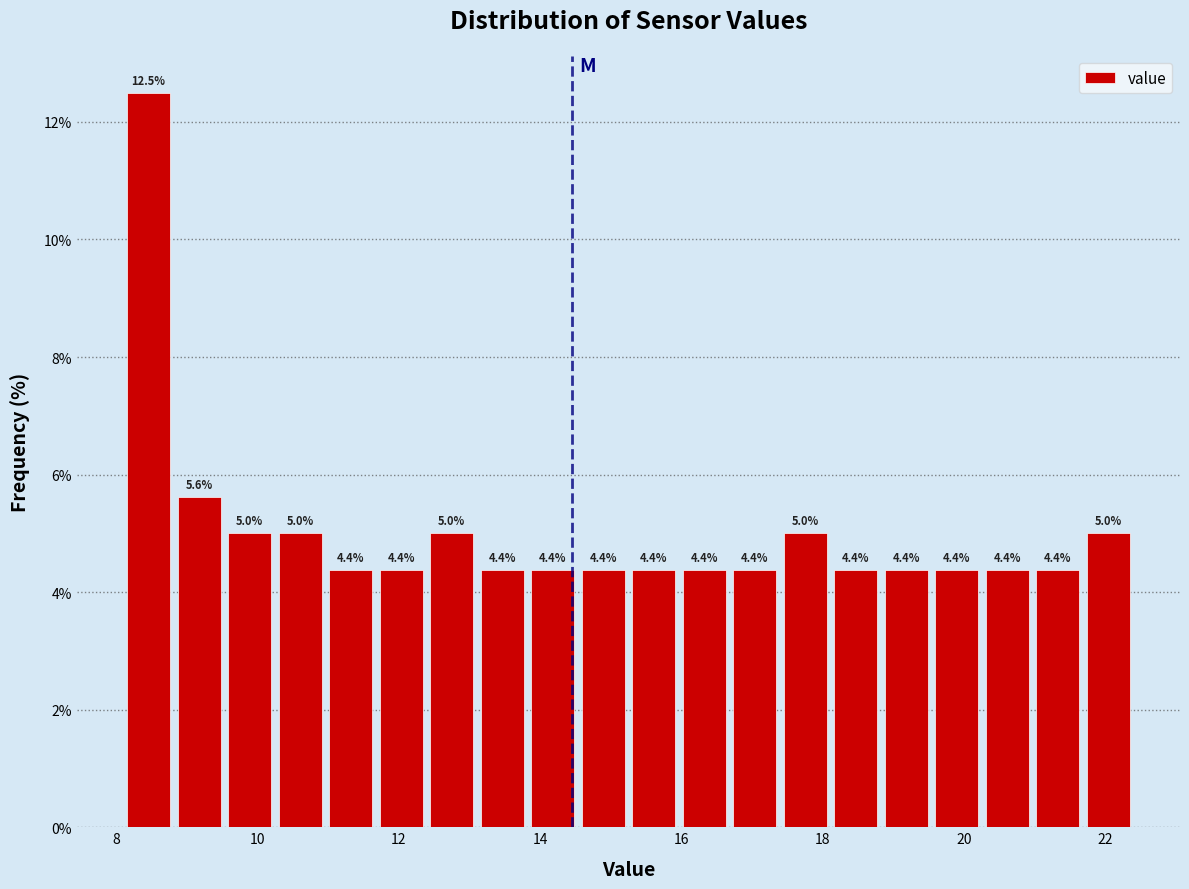

Around what value on the x-axis is the tallest bar? Give the approximate position of its centre, as read against the axis.

8.4